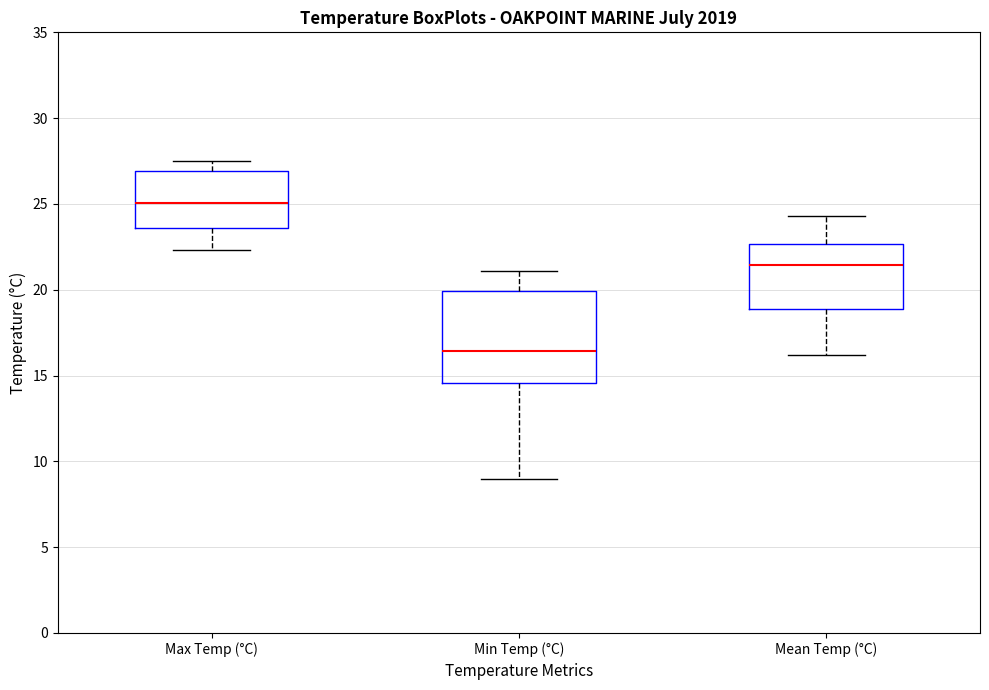

Reading left to right, transcribe this box plot: for each box, give where its median line is, the range the box spans, and where its two whiskers end, as read against the y-axis. The values are not printed on the chart, so give them approximately, as read against the axis.

Max Temp (°C): median 25.0, box 23.5 to 27.0, whiskers 22.5 to 27.5
Min Temp (°C): median 16.5, box 14.5 to 20.0, whiskers 9.0 to 21.0
Mean Temp (°C): median 21.5, box 19.0 to 22.5, whiskers 16.0 to 24.5